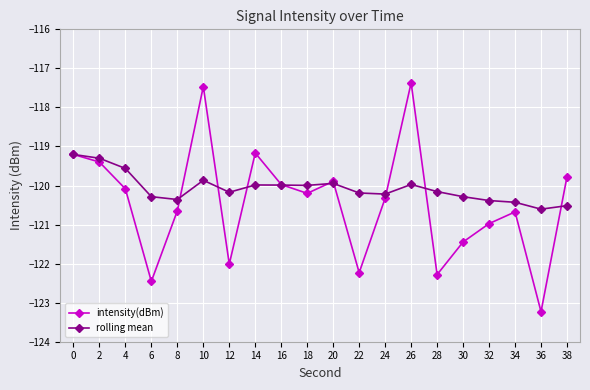

What is the value of the rolling mean point at the 7th from the left?

-120.2